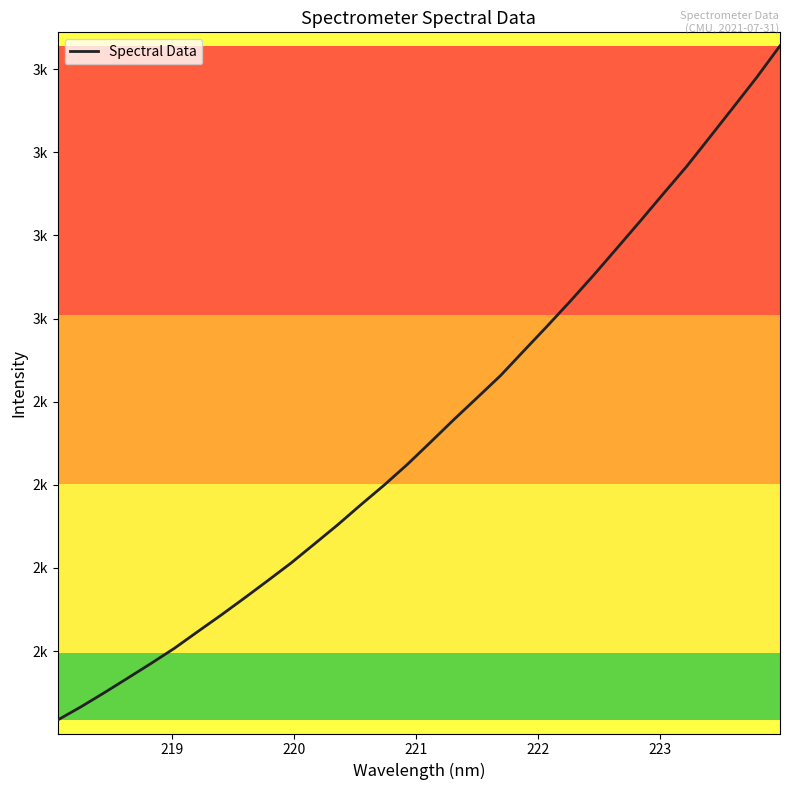

Reading left to right, list all the values displayed in this chart.

1633.9	1665.7	1699.7	1734.7	1770.0	1806.4	1846.4	1886.1	1927.1	1969.0	2011.4	2057.2	2103.3	2151.9	2199.1	2249.2	2302.9	2357.3	2409.9	2462.9	2522.6	2581.8	2642.3	2704.8	2769.6	2834.7	2901.2	2966.8	3037.6	3108.7	3180.4	3256.3